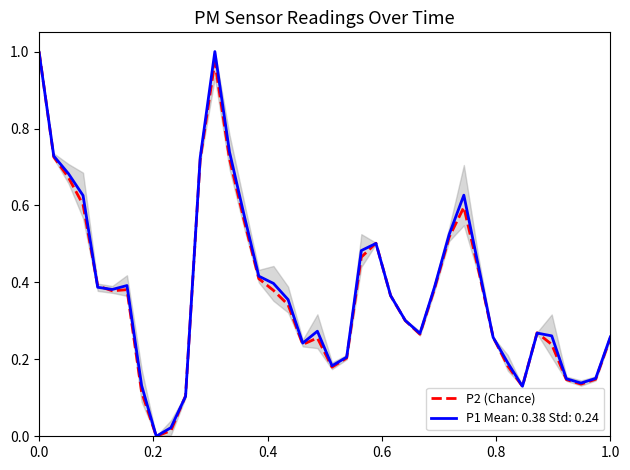

How many values exceed 0?

39